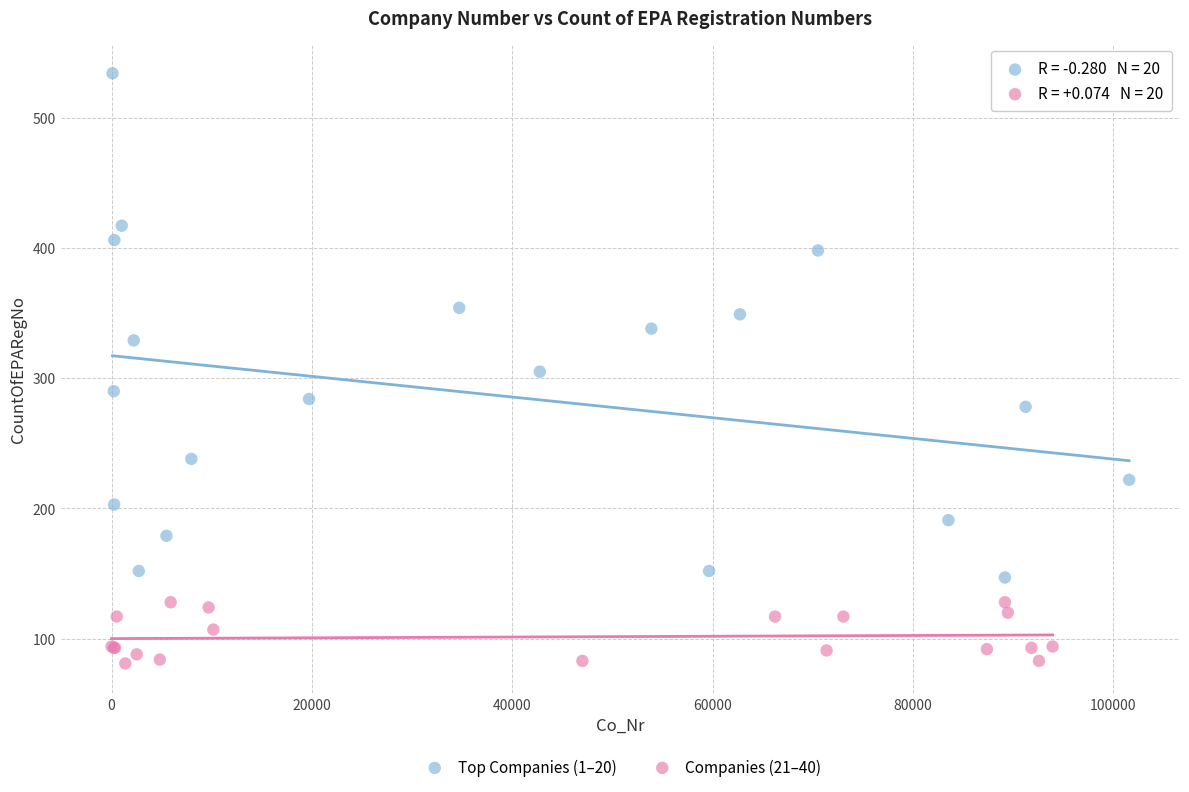

Which series reaches the minimum Y coordinate?

Companies (21–40)